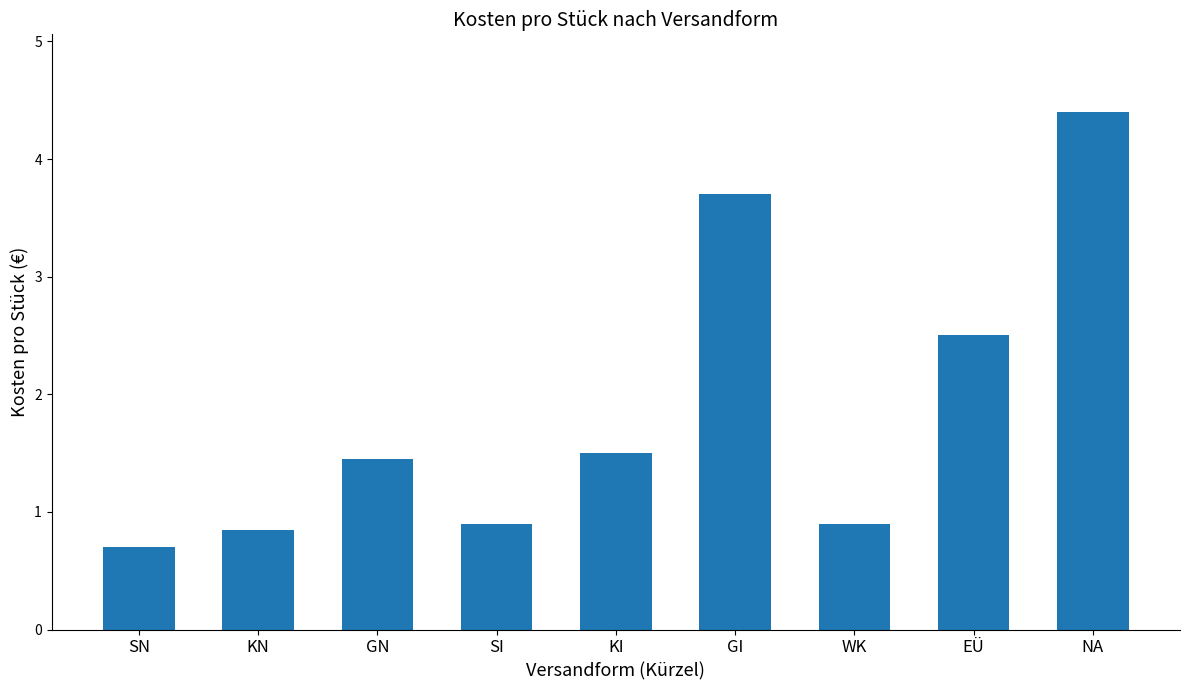

What is the sum of the values at GI and KI?

5.2